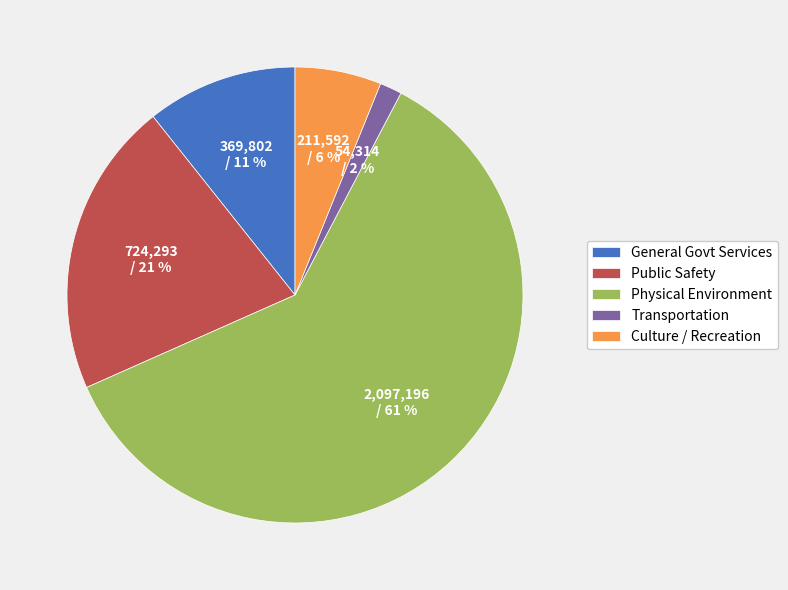

To the nearest percent, what portion does Transportation represent?

2%